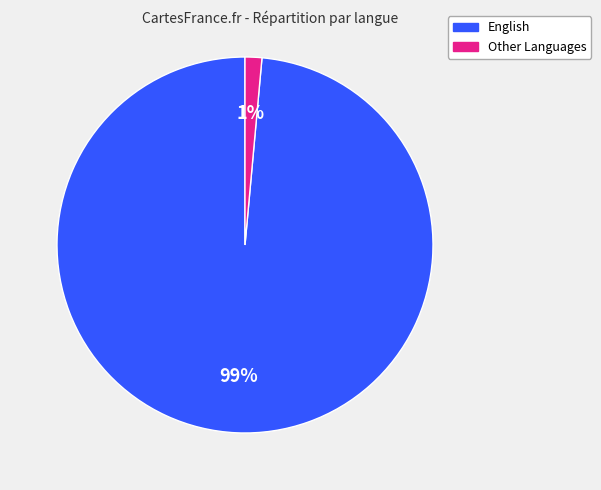

Is there any slice that represents more than half of the pie?

Yes